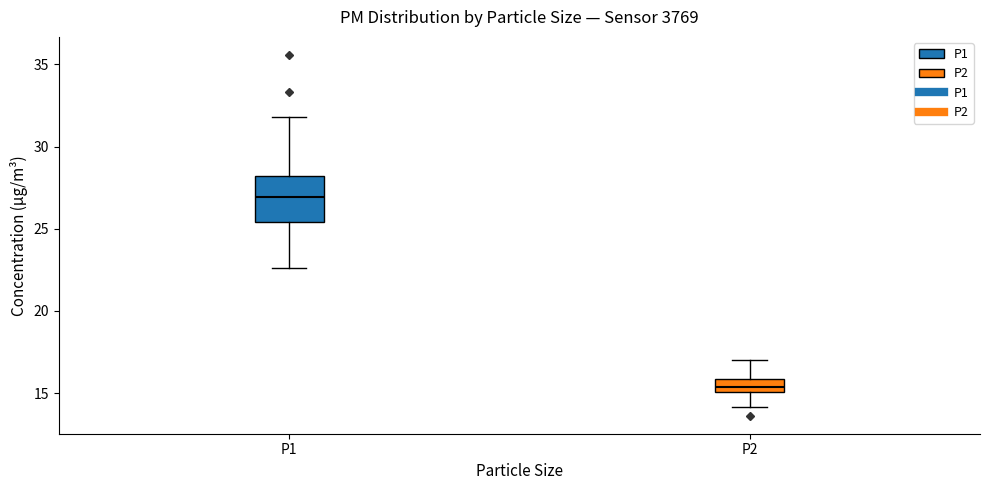

Reading left to right, transcribe this box plot: for each box, give where its median line is, the range the box spans, and where its two whiskers end, as read against the y-axis. The values are not printed on the chart, so give them approximately, as read against the axis.

P1: median 27.0, box 25.5 to 28.0, whiskers 22.5 to 32.0
P2: median 15.5, box 15.0 to 16.0, whiskers 14.0 to 17.0